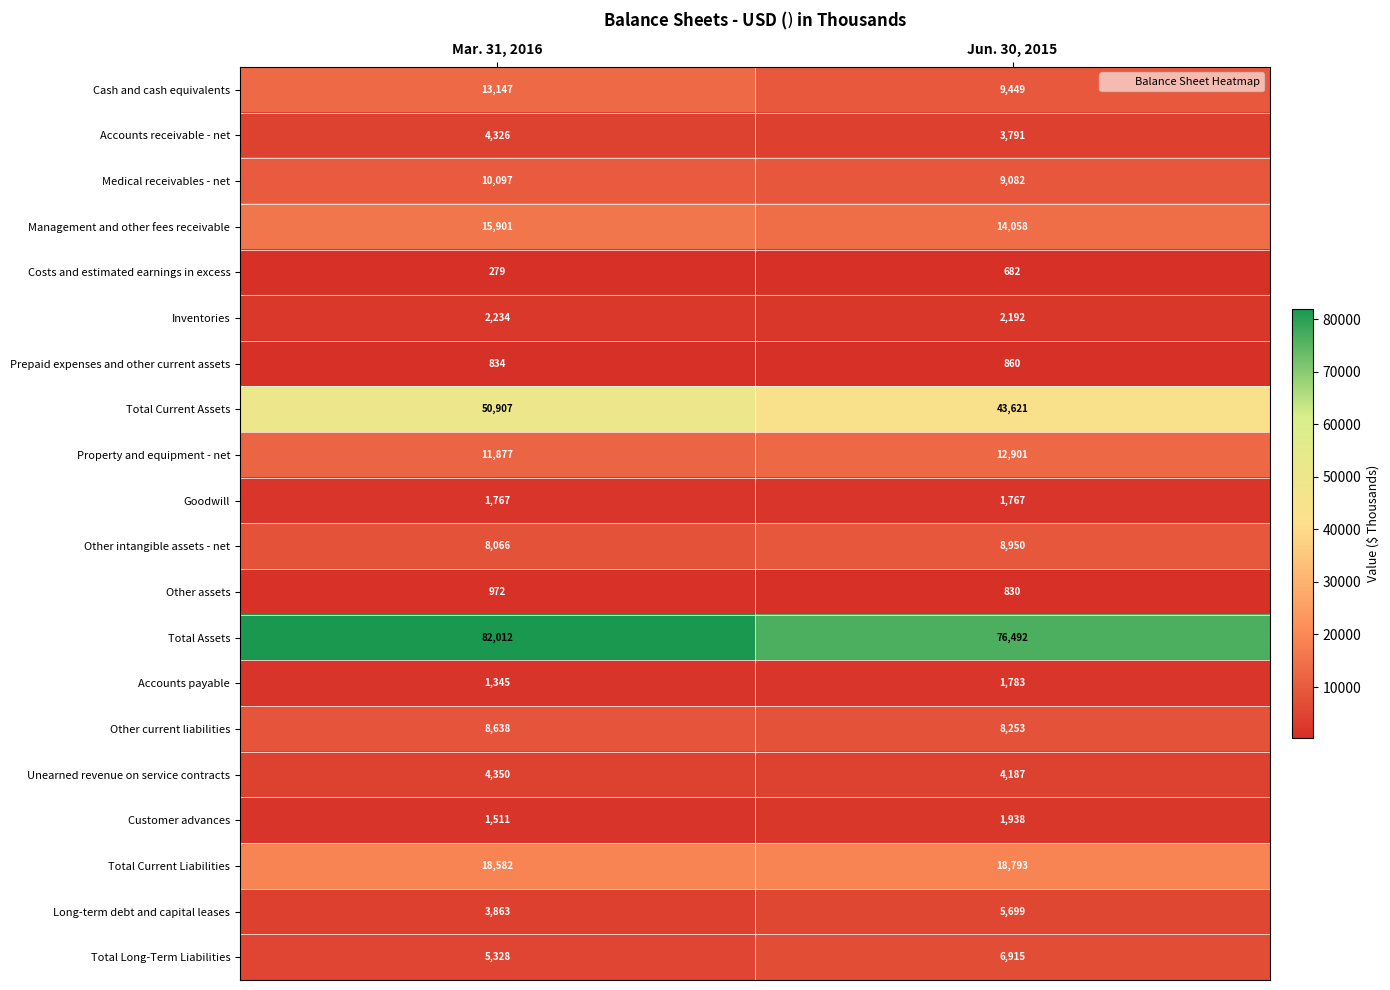

Which series has the largest total across all categories?

Total Assets